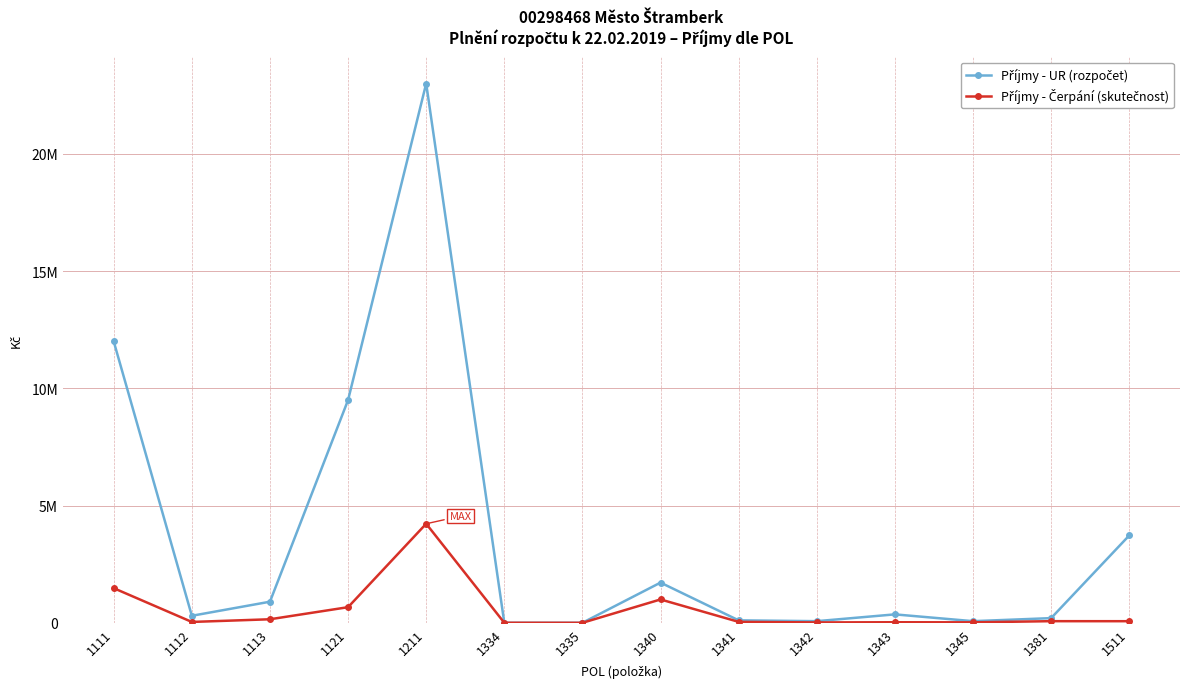

List the series in order of their overall mean, highest first.

Příjmy - UR (rozpočet), Příjmy - Čerpání (skutečnost)